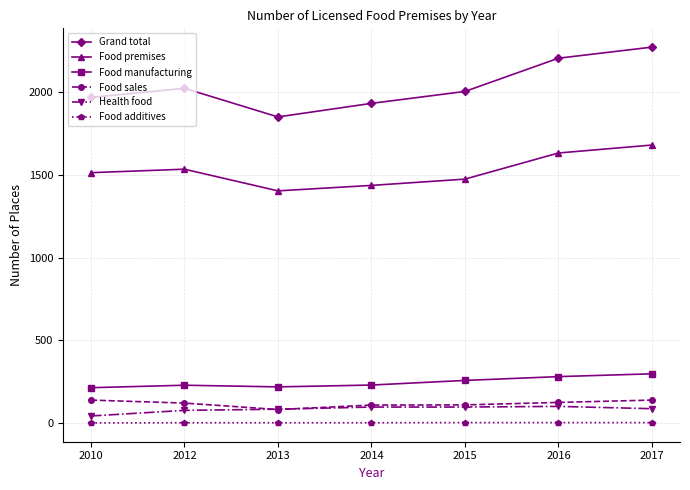

How many lines are shown in the chart?

6